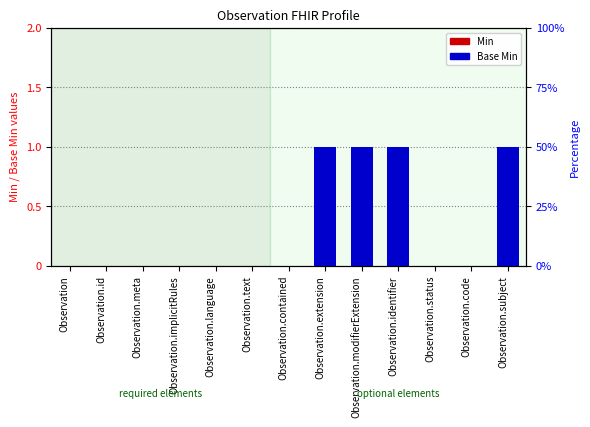

What is the label of the 10th bar from the left?

Observation.identifier